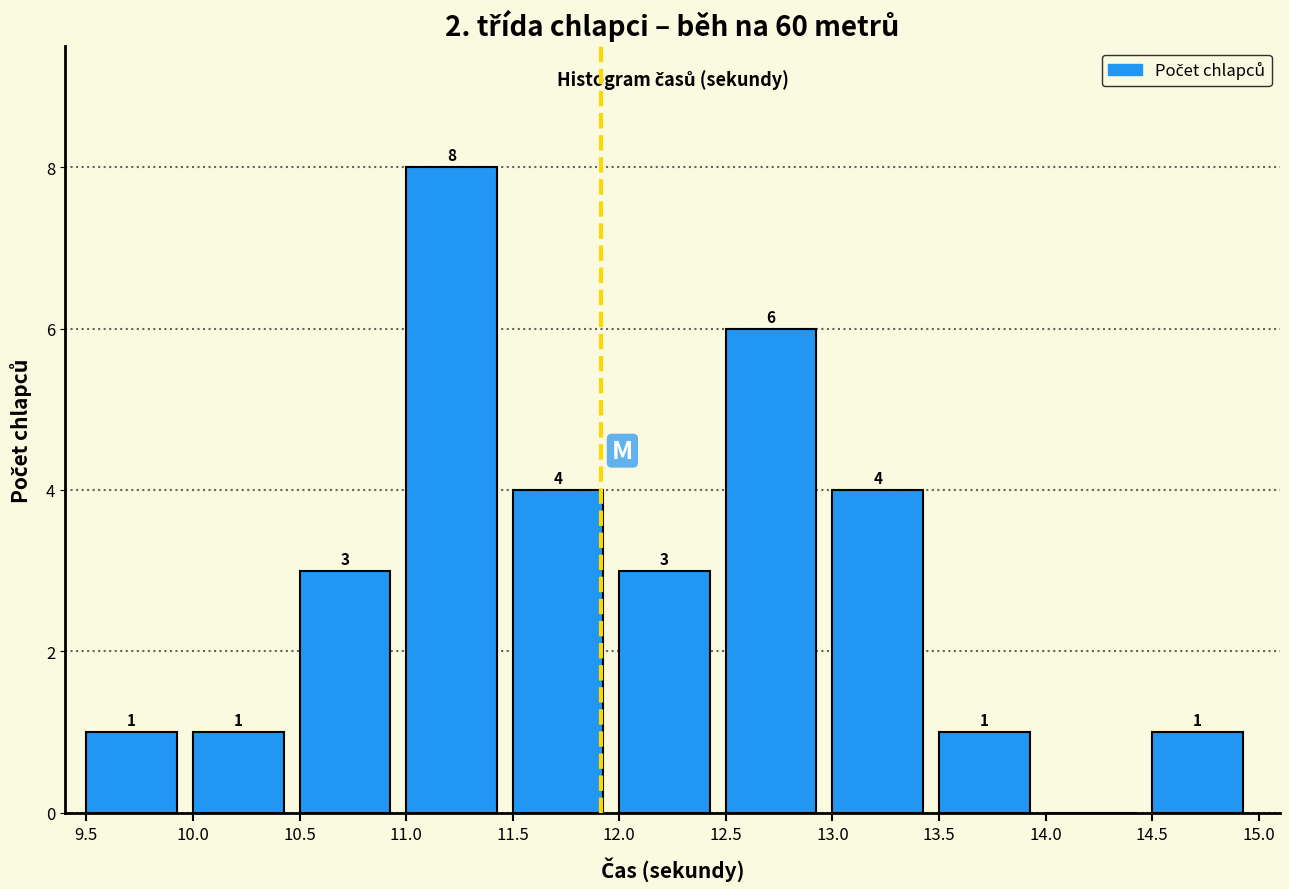

Which range on the x-axis has the tallest bar?

11.0 to 11.5